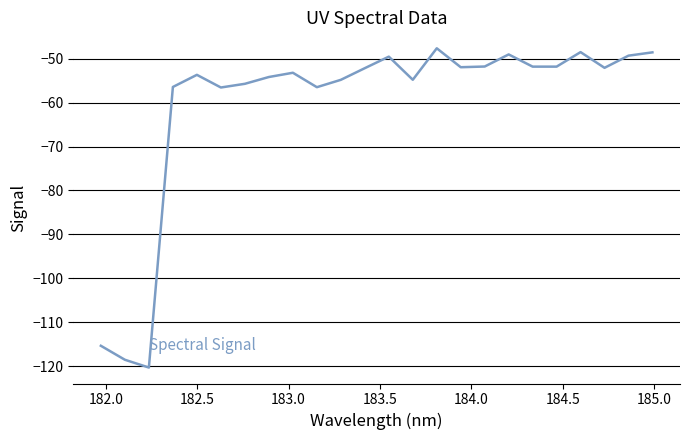

What is the greatest value displayed?

-47.7